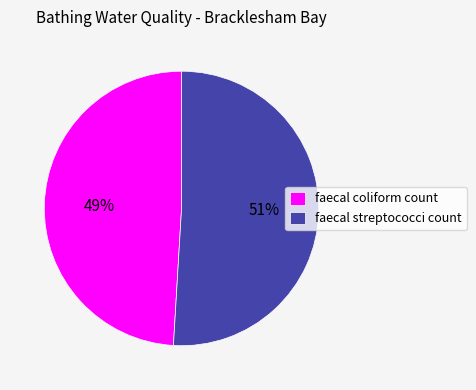

Which category has the smallest portion of the pie?

faecal coliform count